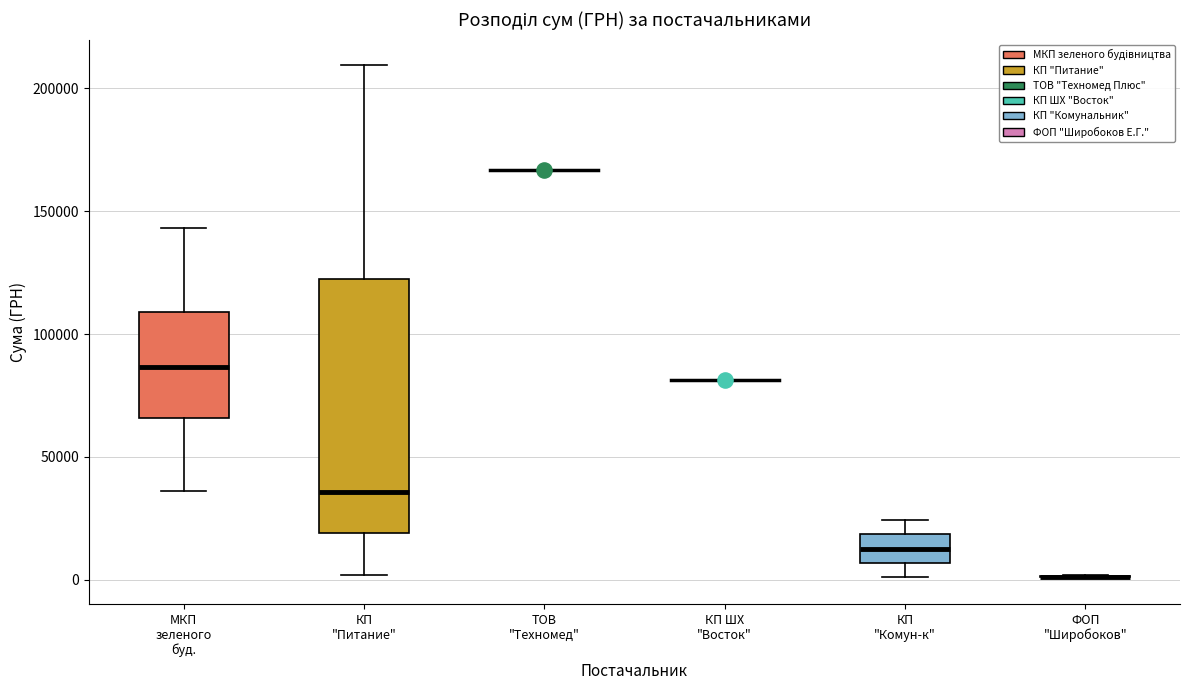

Reading left to right, read every box against the y-axis: the position of its median line, the range the box covers, and the ends of its whiskers. The values are not printed on the chart, so give them approximately, as read against the axis.

МКП зеленого буд.: median 85000, box 65000 to 110000, whiskers 35000 to 145000
КП "Питание": median 35000, box 20000 to 120000, whiskers 0 to 210000
КП "Комун-к": median 15000, box 5000 to 20000, whiskers 0 to 25000
ФОП "Широбоков": box collapsed to a line at 0, whiskers 0 to 0